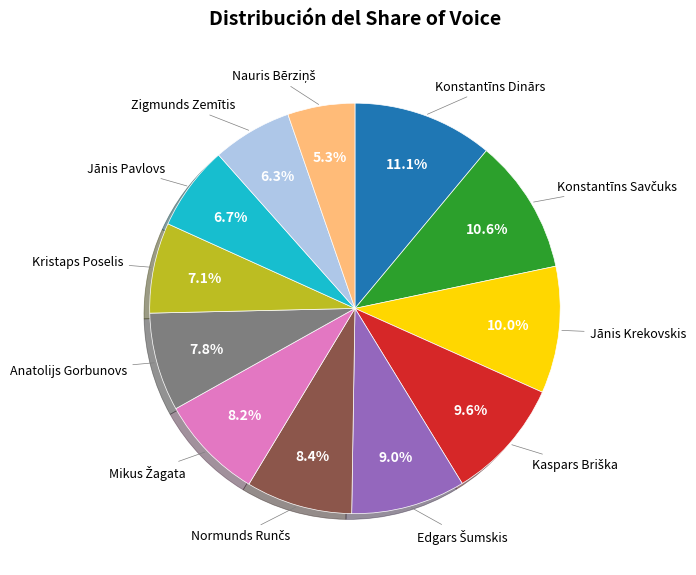

Is there any slice that represents more than half of the pie?

No